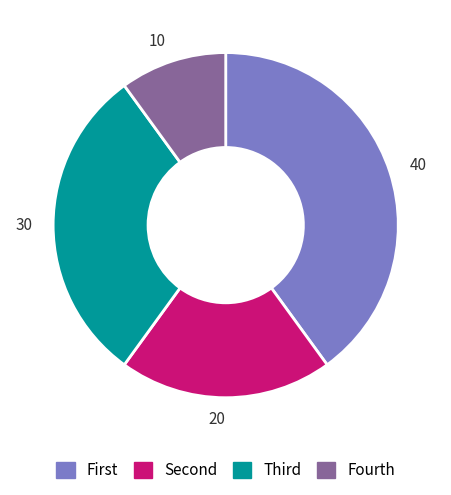

The 30 slice represents 30% of the pie. True or false?

True